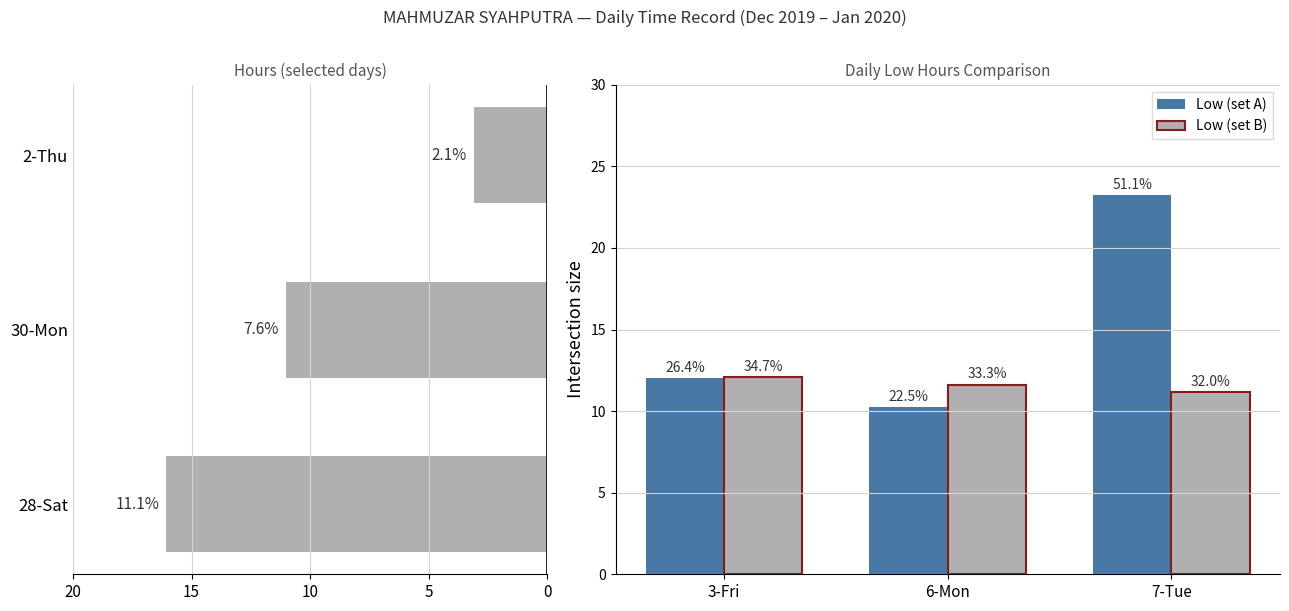

Reading left to right, list all the values displayed in this chart.

Low: 16.1	11.0	3.1
Low (set A): 12.0	10.2	23.2
Low (set B): 12.1	11.6	11.2